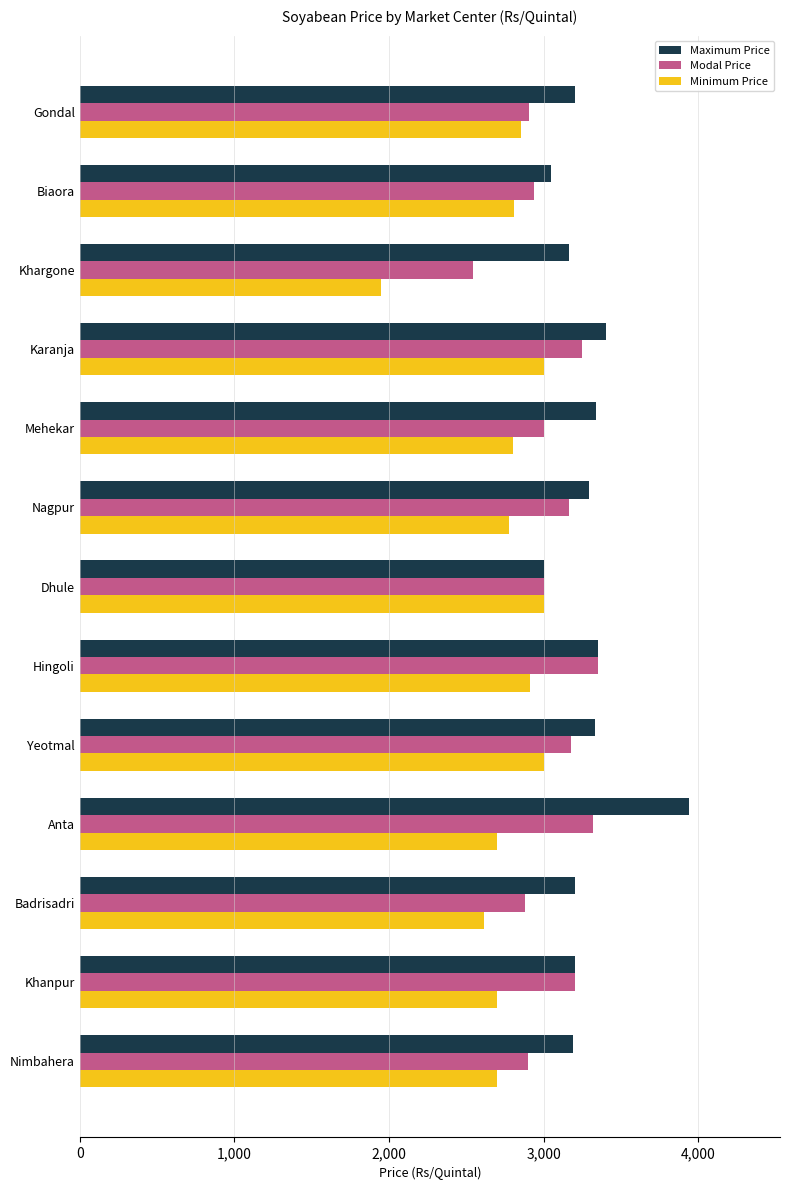

What is the difference between the highest and lowest values at Mehekar?

535